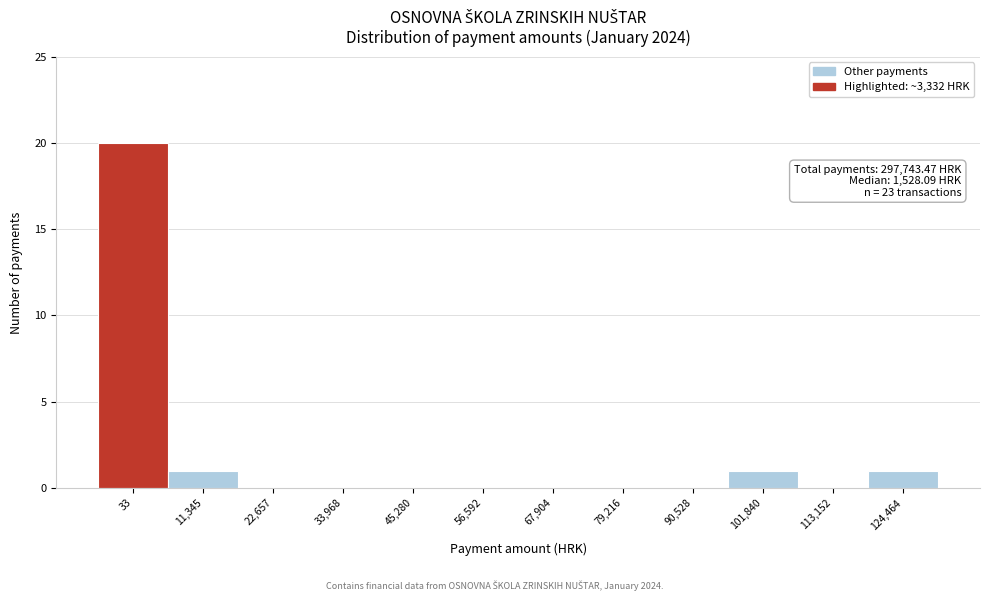

Reading left to right, transcribe all the data shown in this chart.

33=20	11,345=1	22,657=0	33,968=0	45,280=0	56,592=0	67,904=0	79,216=0	90,528=0	101,840=1	113,152=0	124,464=1